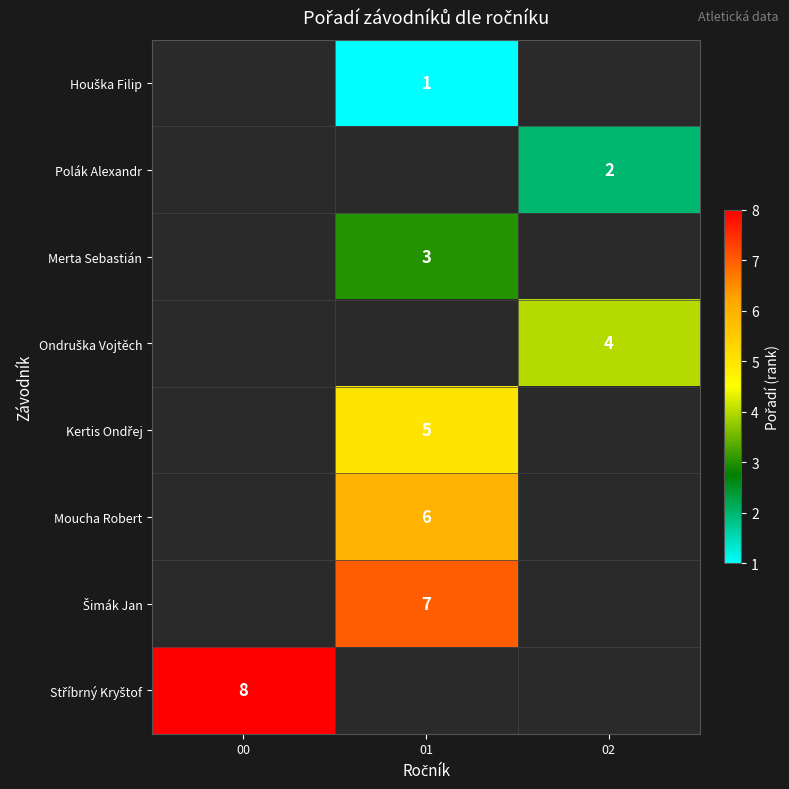

The value of Ondruška Vojtěch at 02 is 4.0. True or false?

True